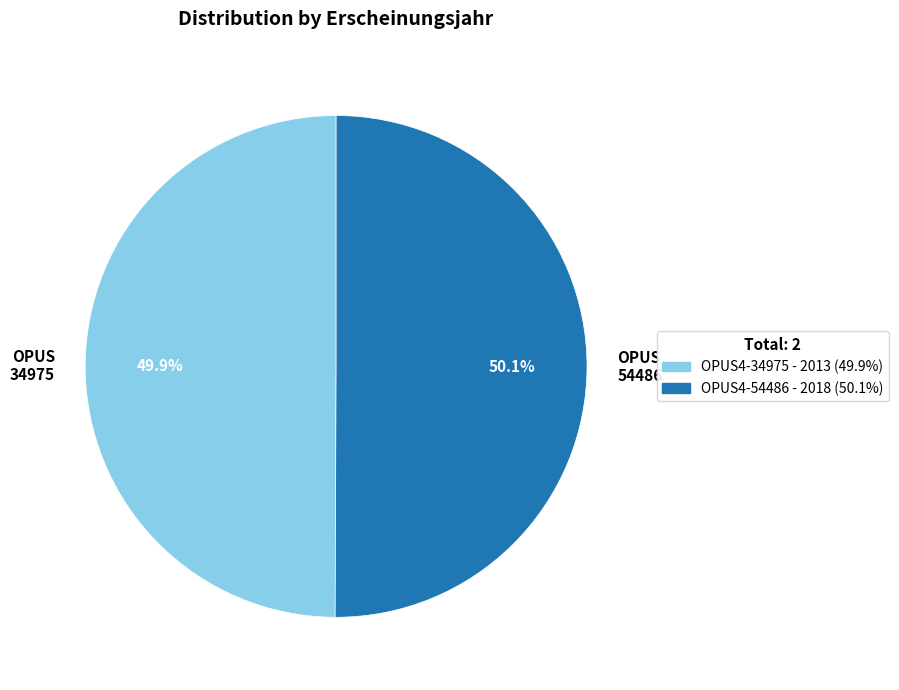

Does any single category account for the majority?

Yes